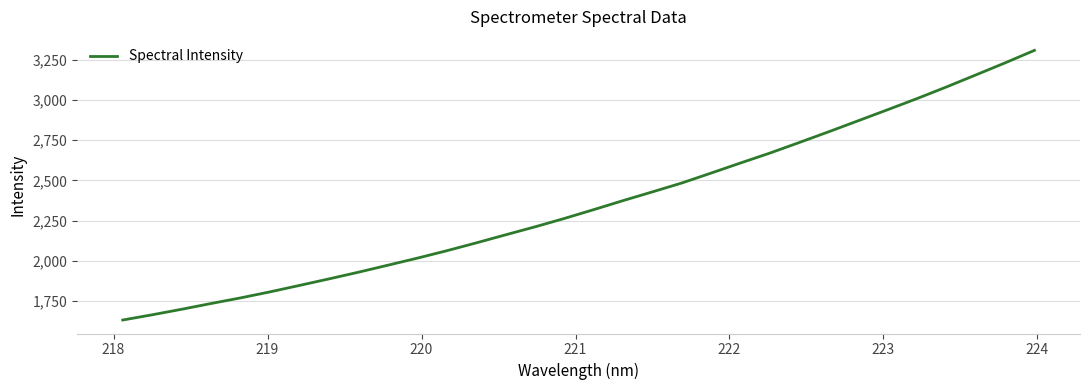

What is the difference between the maximum and minimum values?

1678.5